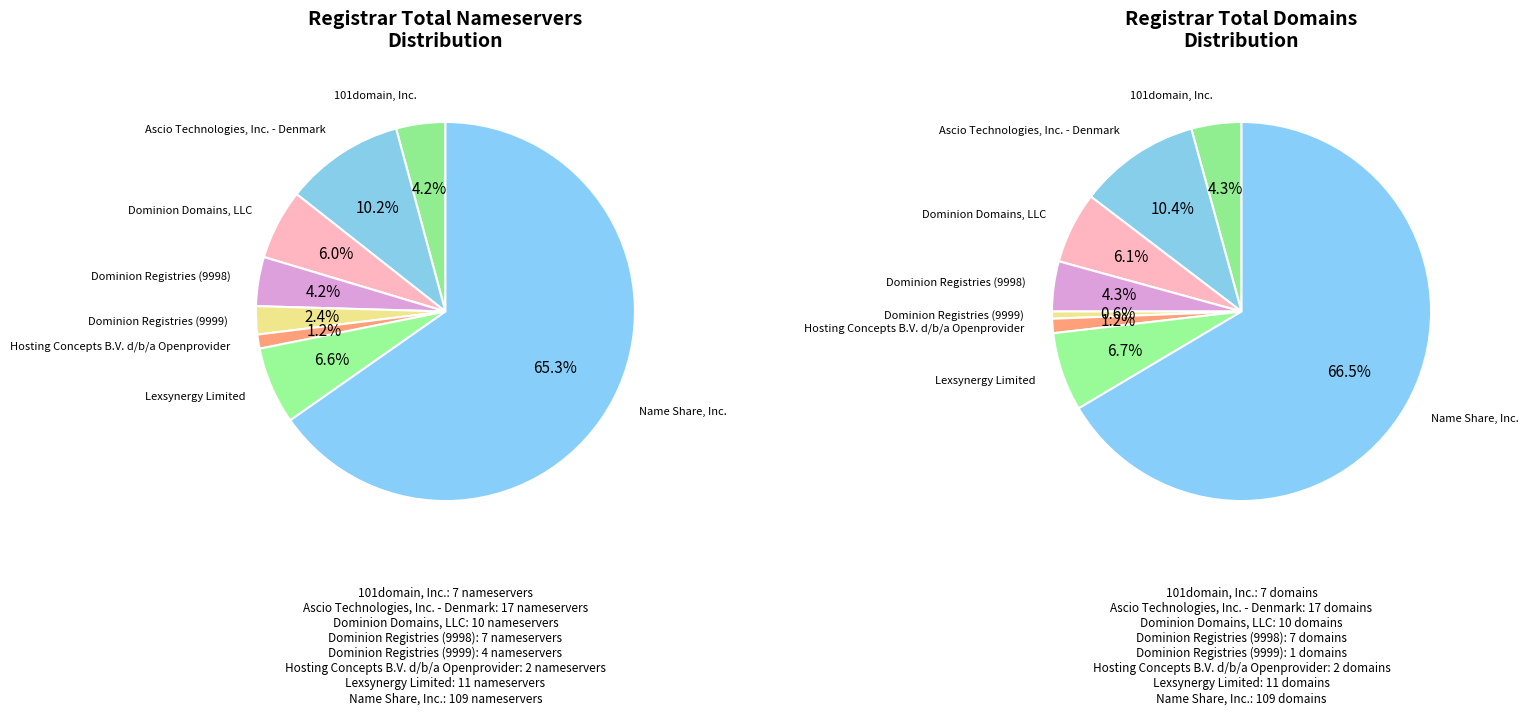

What is the largest slice in the pie chart?

Name Share, Inc.